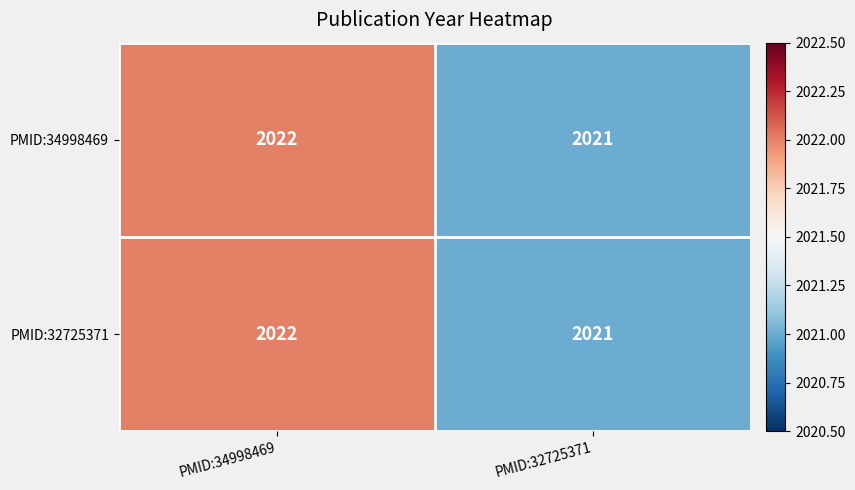

True or false: PMID:32725371 has a value of 2022 at PMID:34998469.

True